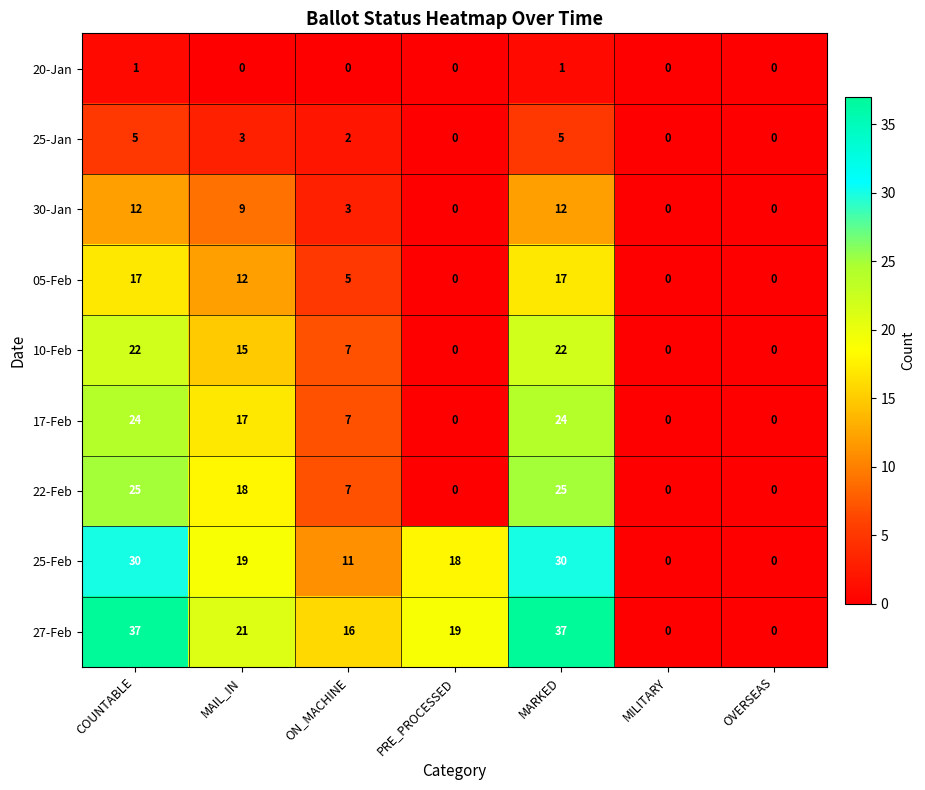

Is it true that 25-Jan equals 2 at PRE_PROCESSED?

False